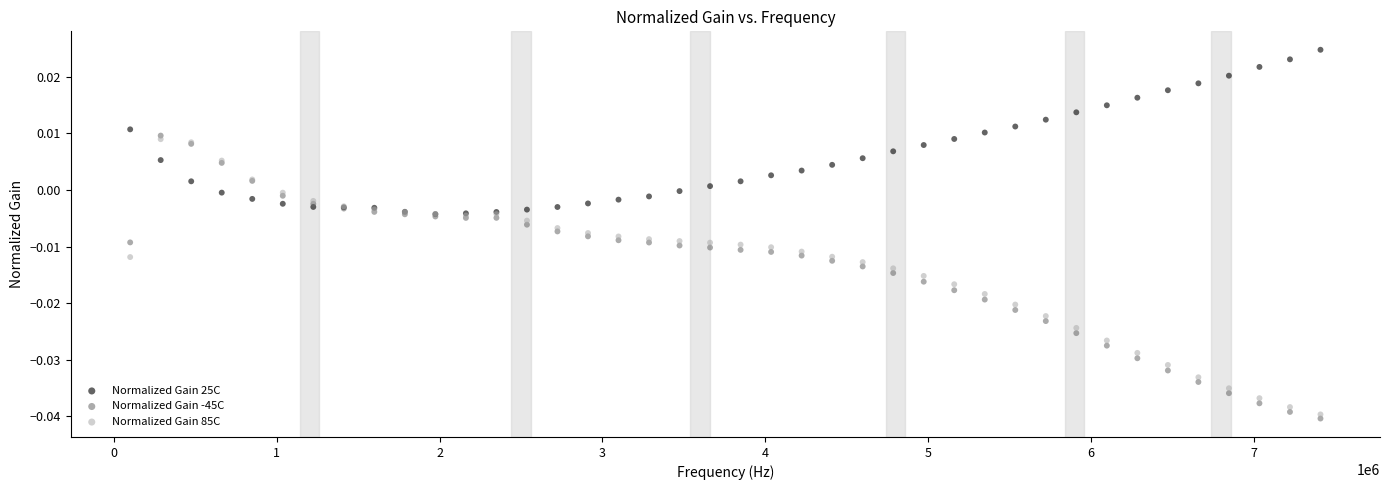

Which series contains the lowest Y value?

Normalized Gain -45C